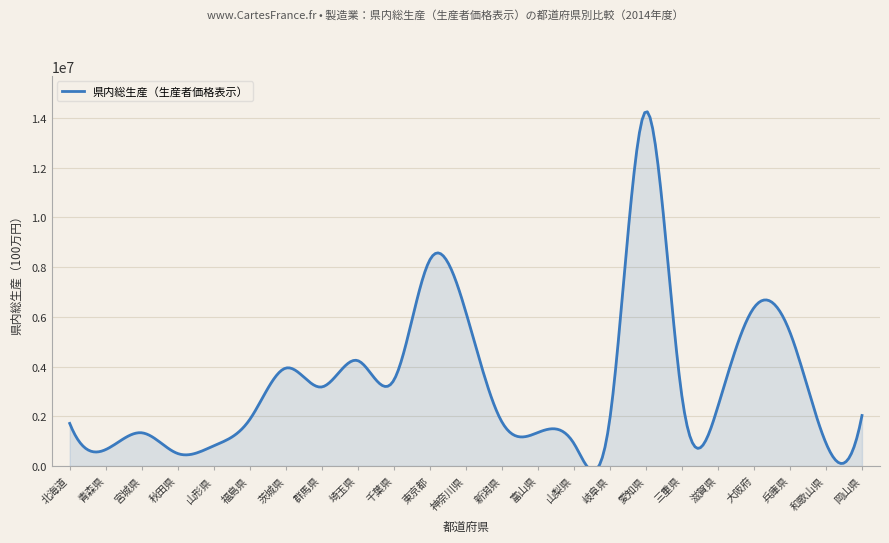

True or false: there are more than 1 points higher than both neighbors.

True